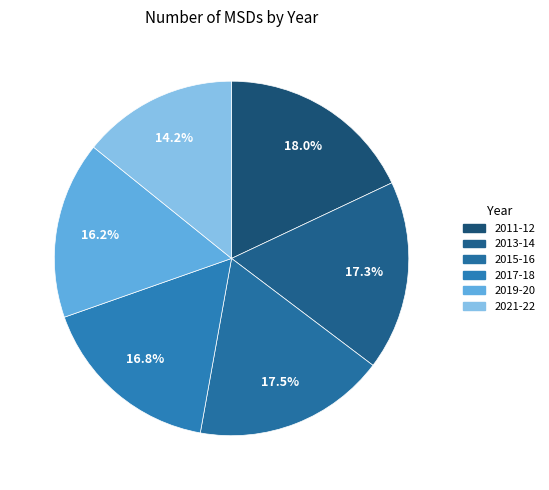

Which has a higher value, 2021-22 or 2011-12?

2011-12